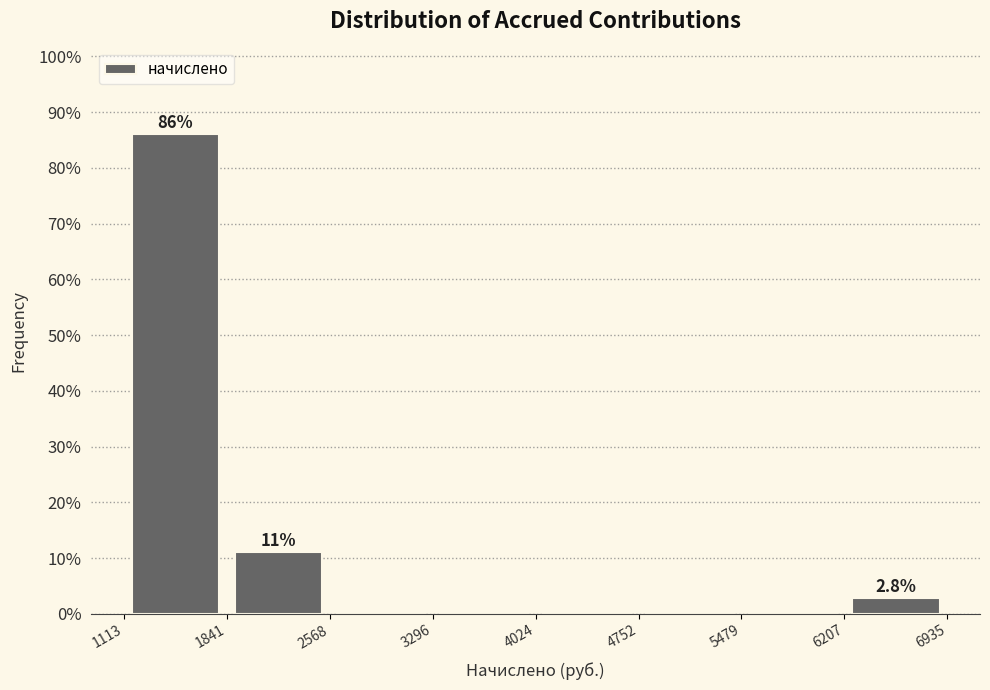

Which range on the x-axis has the tallest bar?

1113 to 1841